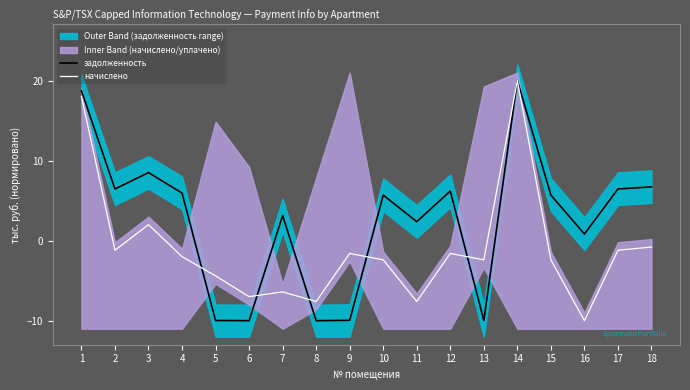

Between which two adjacent categories do начислено and задолженность first intersect?

4 and 5